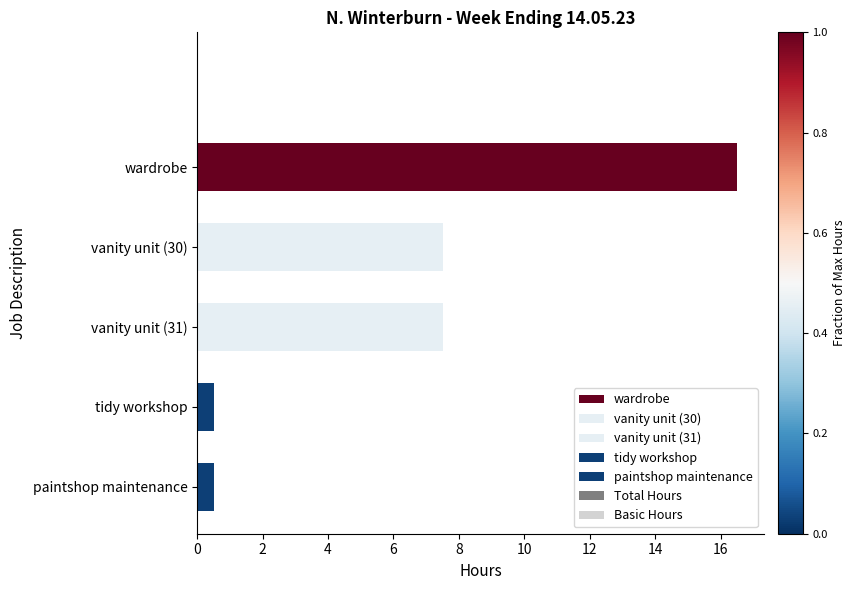

Which label corresponds to the largest value in the chart?

wardrobe